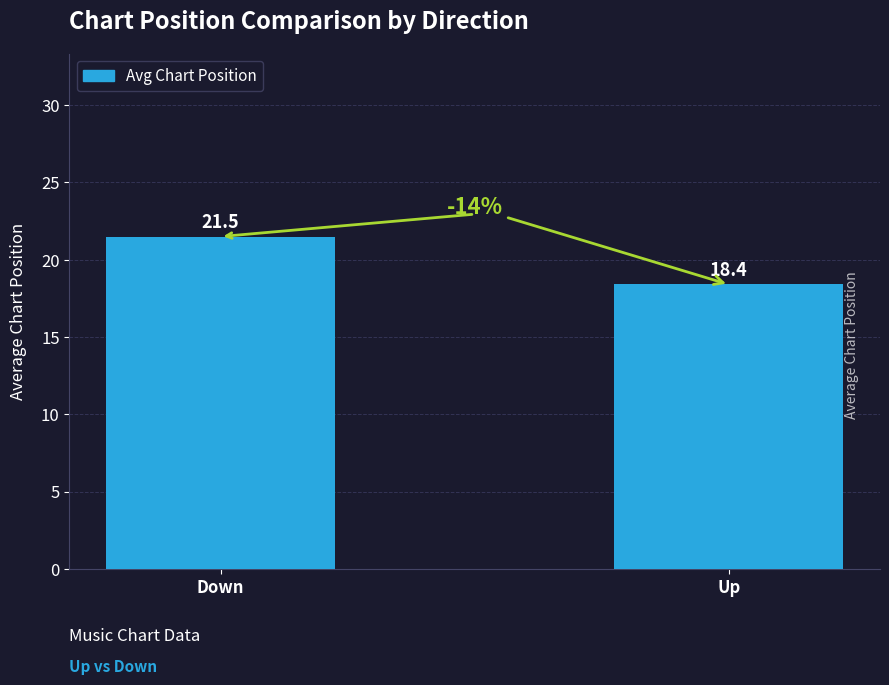

Reading left to right, transcribe all the data shown in this chart.

21.5	18.4